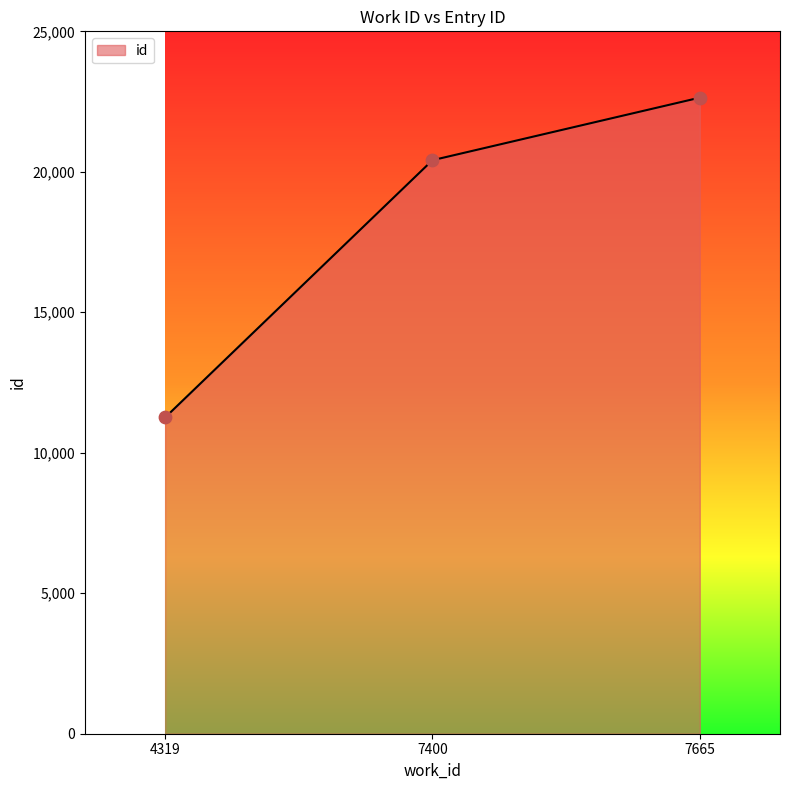

What is the change in value from 4319 to 7400?

+9157